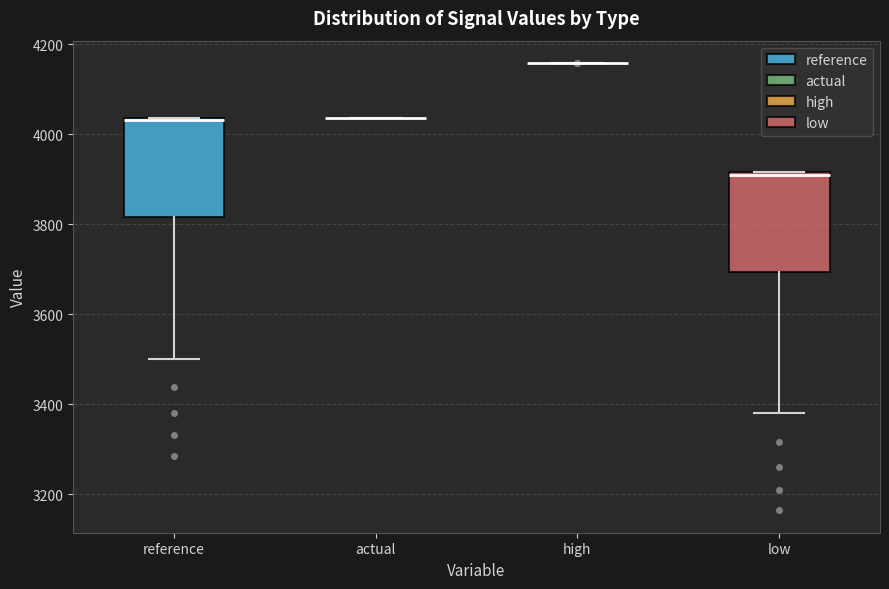

Reading left to right, transcribe this box plot: for each box, give where its median line is, the range the box spans, and where its two whiskers end, as read against the y-axis. The values are not printed on the chart, so give them approximately, as read against the axis.

reference: median 4040 (just below the box's upper edge), box 3820 to 4040, whiskers 3500 to 4040
actual: box collapsed to a line at 4040, whiskers 4040 to 4040
high: box collapsed to a line at 4160, whiskers 4160 to 4160
low: median 3900, box 3700 to 3920, whiskers 3380 to 3920